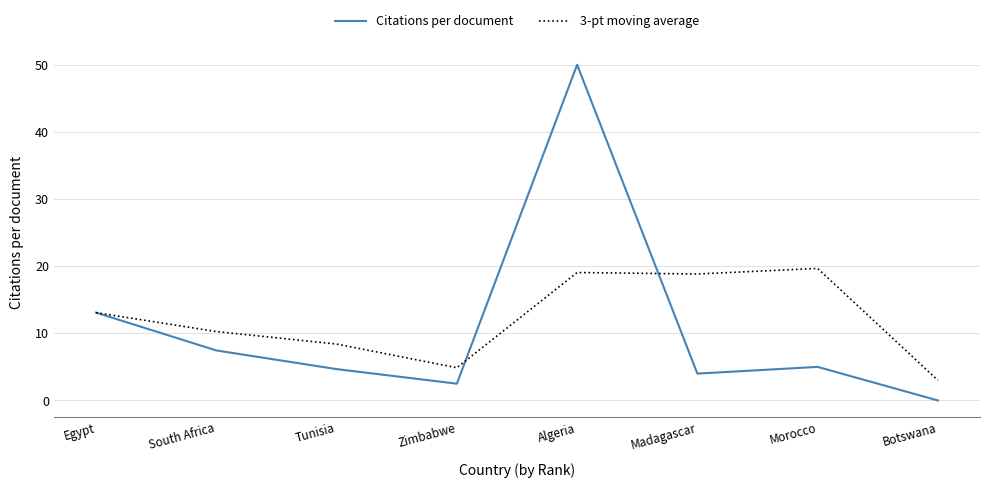

True or false: Citations per document and 3-pt moving average intersect in this chart.

True